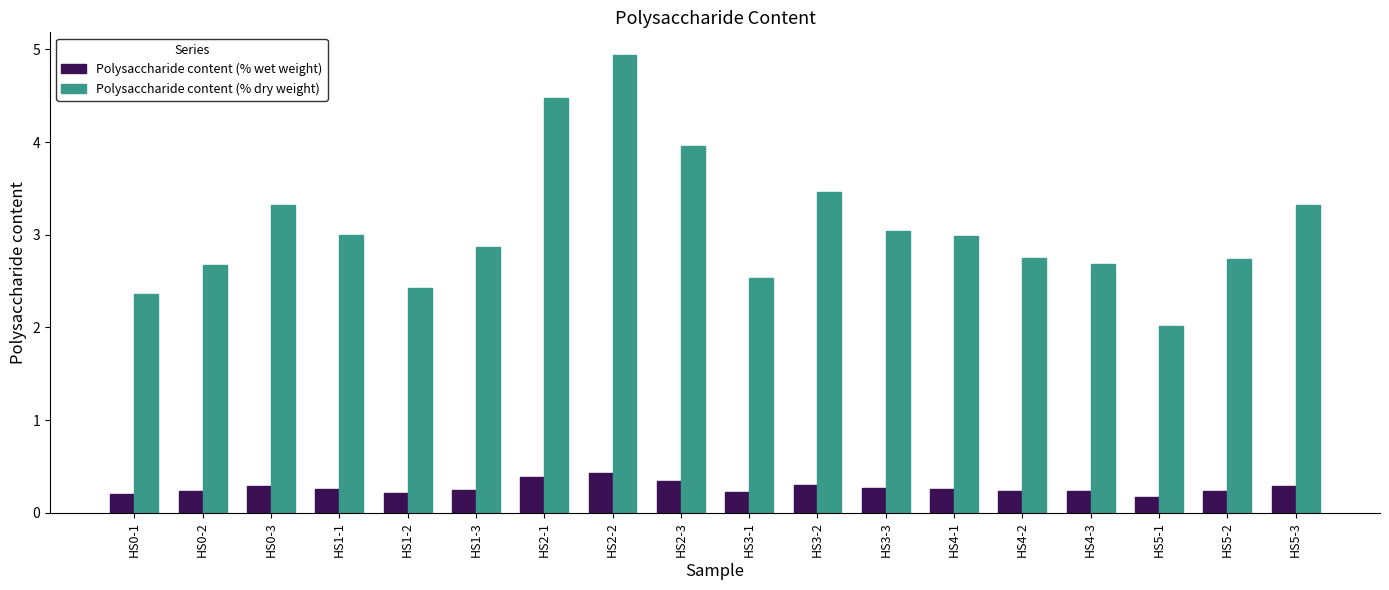

At which label does Polysaccharide content (% dry weight) reach its minimum?

HS5-1